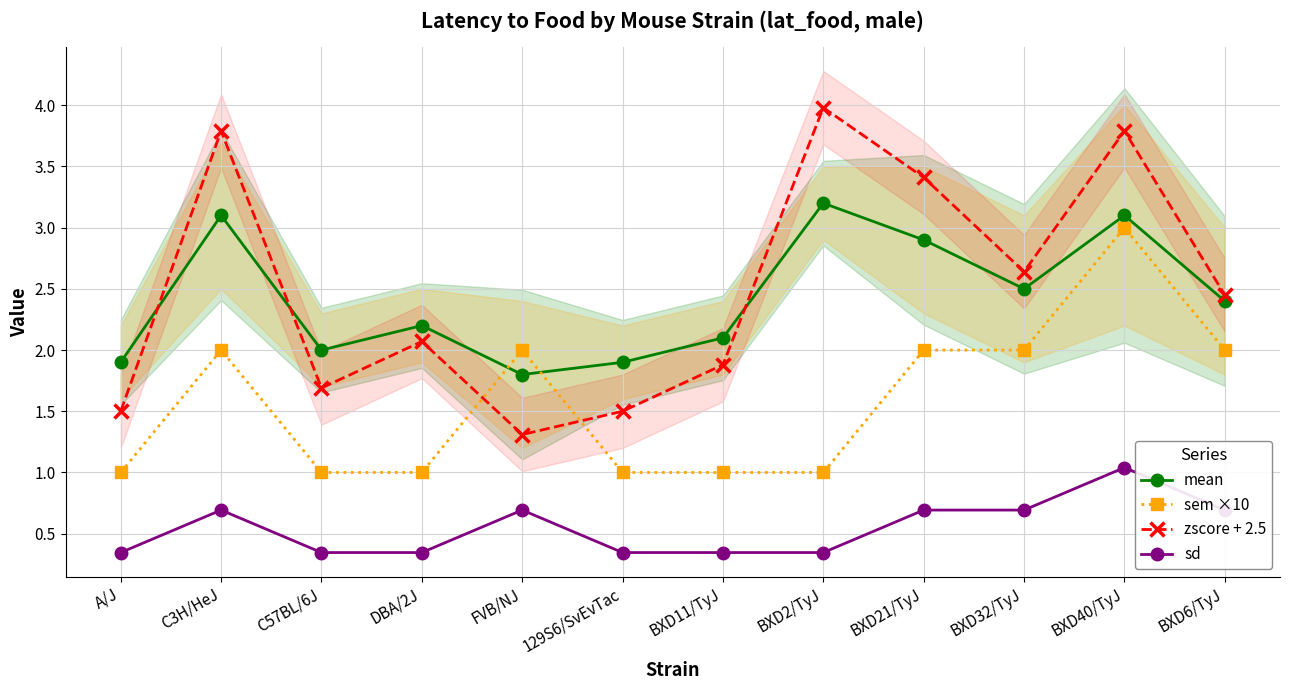

What is the difference between the maximum and minimum values in the mean series?

1.4